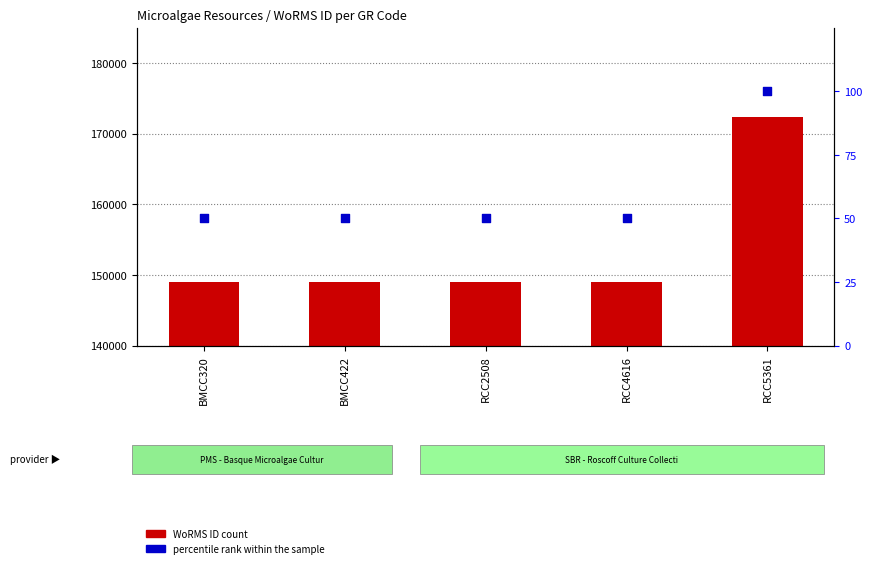

Which series has the largest Y range (max minus min)?

WoRMS ID